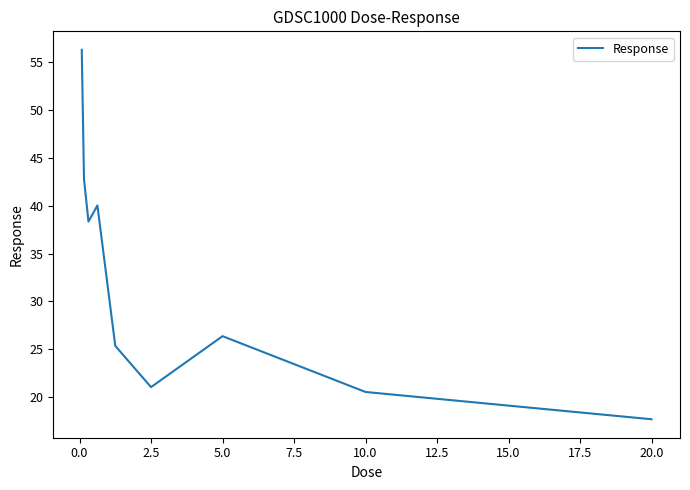

What is the difference between the maximum and minimum values?

38.5